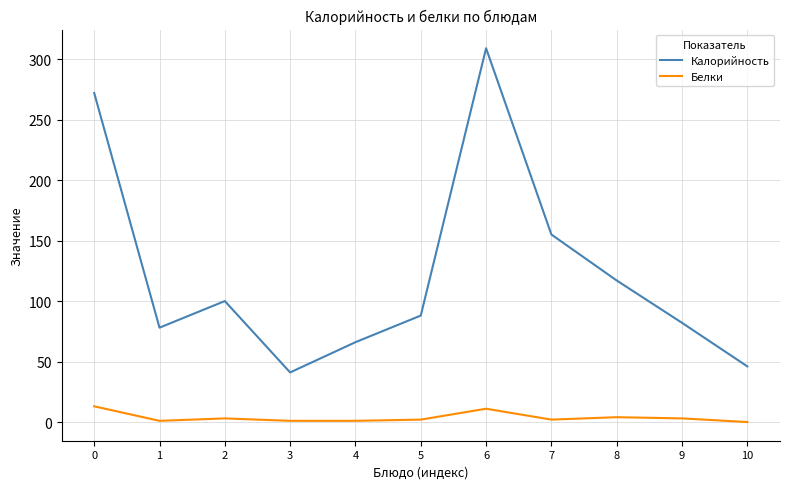

Which series has the largest total across all categories?

Калорийность